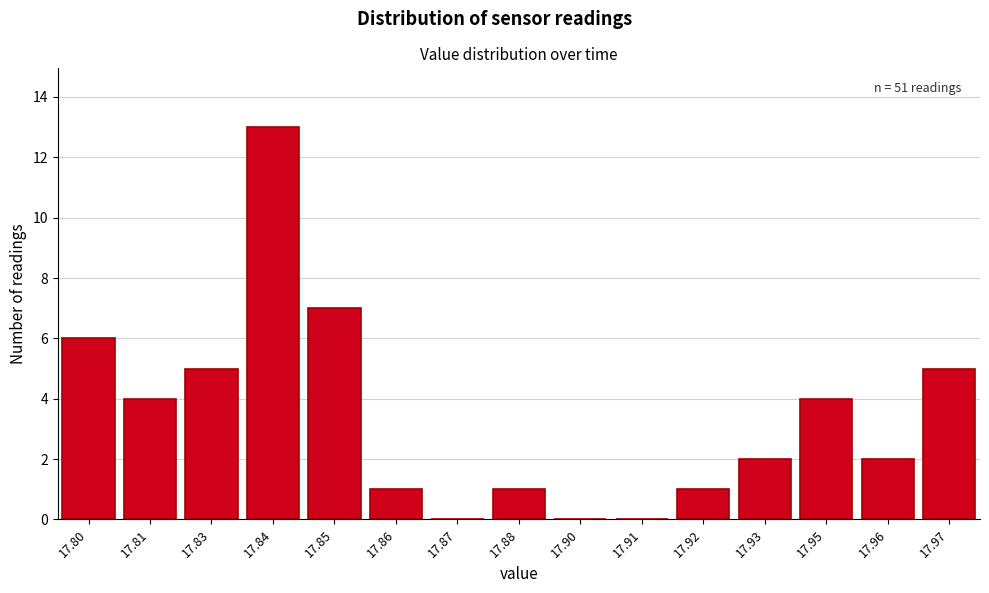

Reading left to right, transcribe all the data shown in this chart.

17.80=6	17.81=4	17.83=5	17.84=13	17.85=7	17.86=1	17.87=0	17.88=1	17.90=0	17.91=0	17.92=1	17.93=2	17.95=4	17.96=2	17.97=5